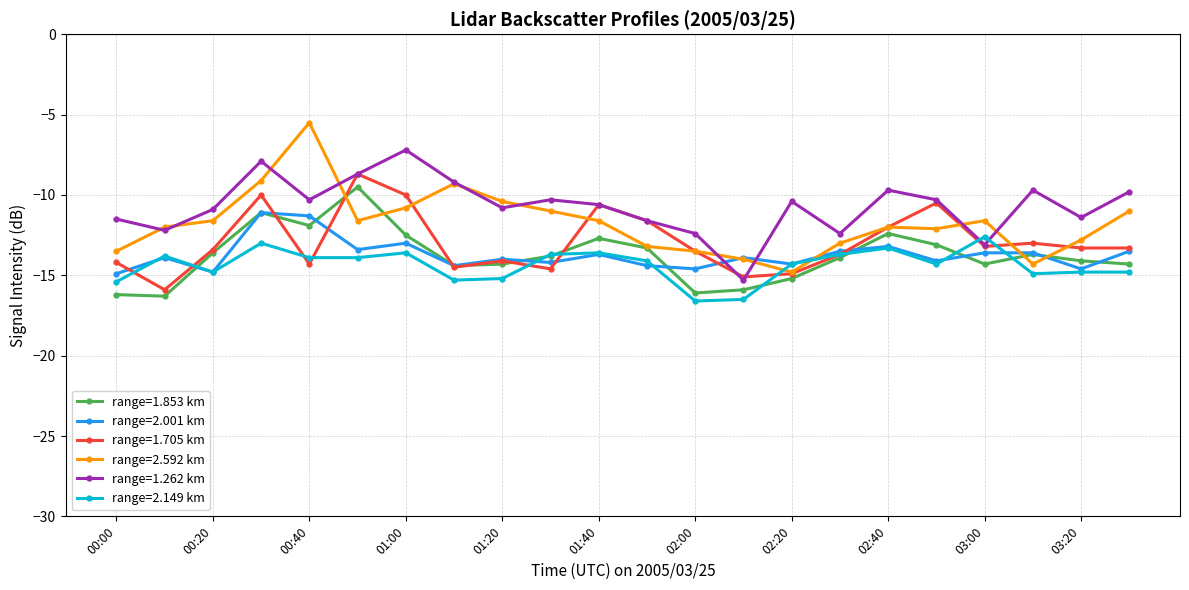

What is the maximum value for range=1.853 km?

-9.5